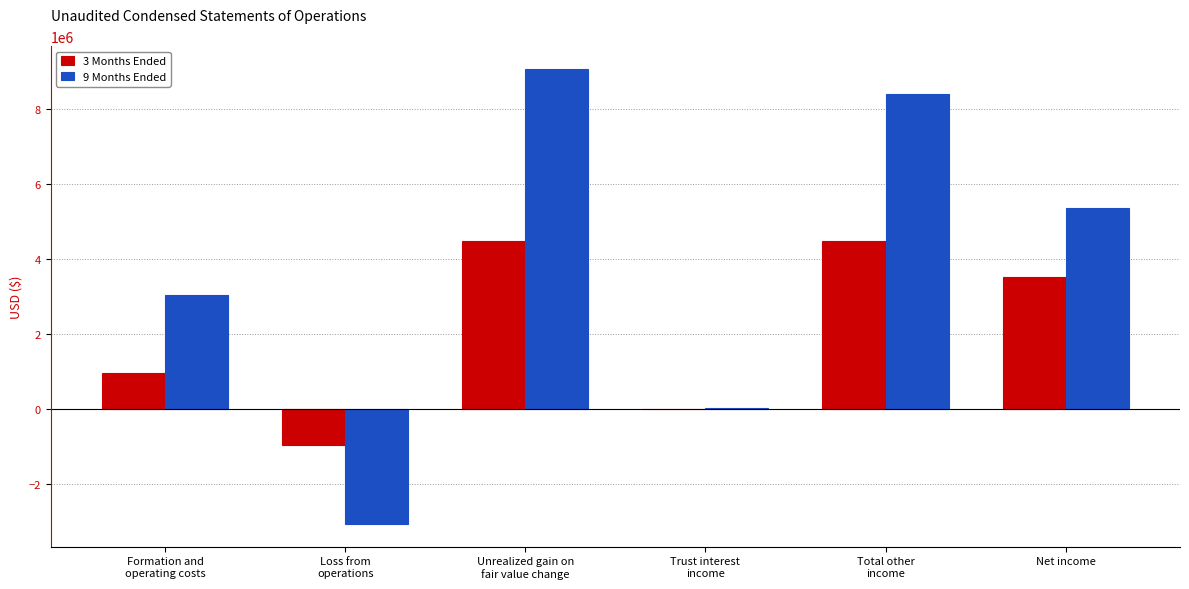

How many groups of bars are there?

6